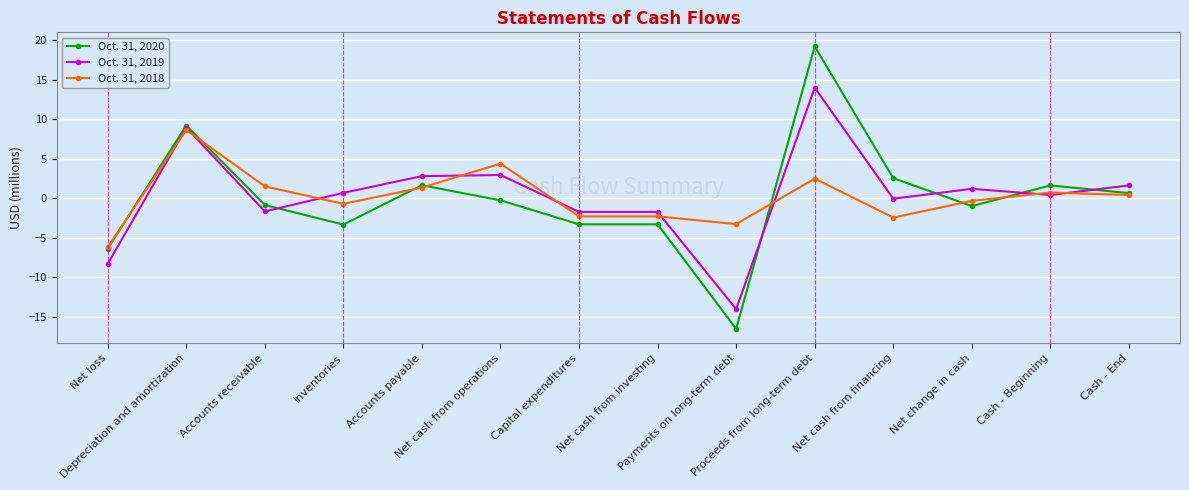

How many values in Oct. 31, 2020 are above zero?

6